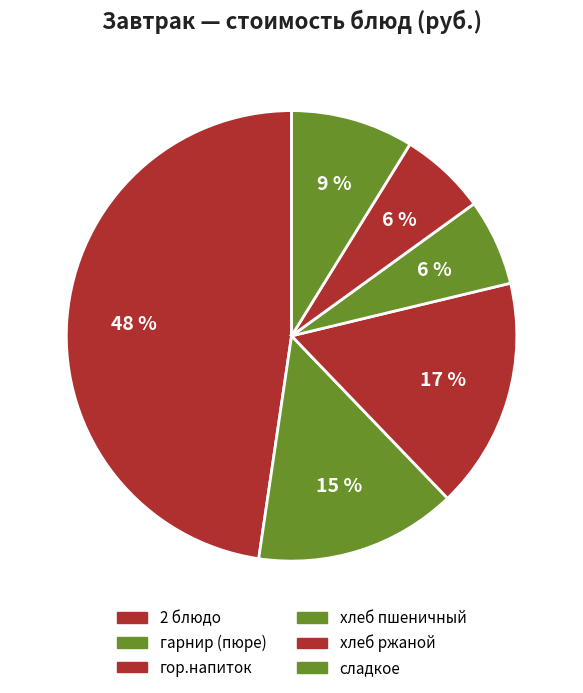

How many segments does this pie chart have?

6